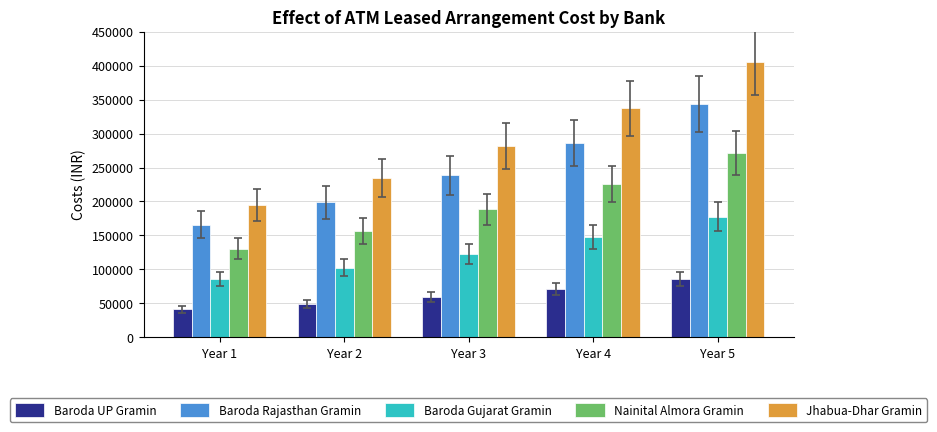

The Baroda UP Gramin series shows 101148.3 at Year 3. True or false?

False